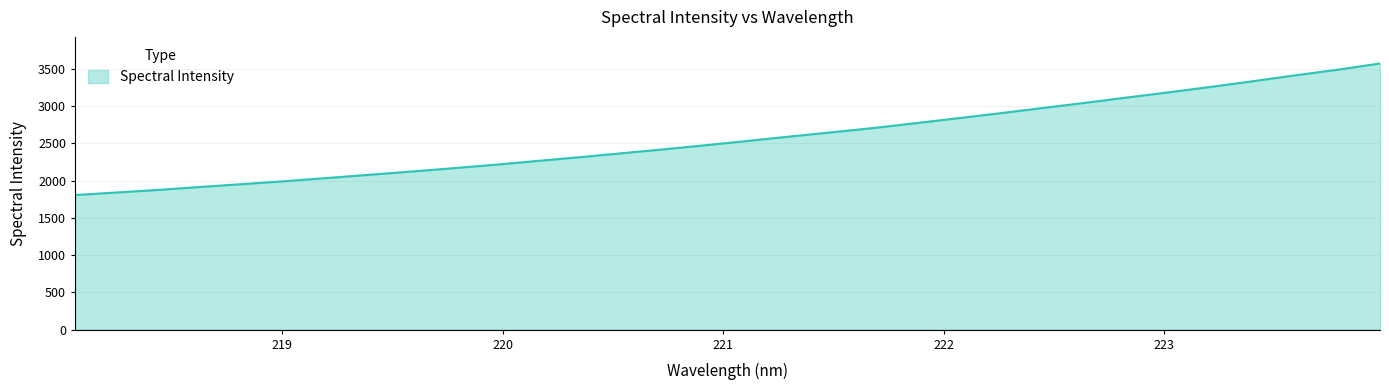

What is the smallest value displayed?

1806.5